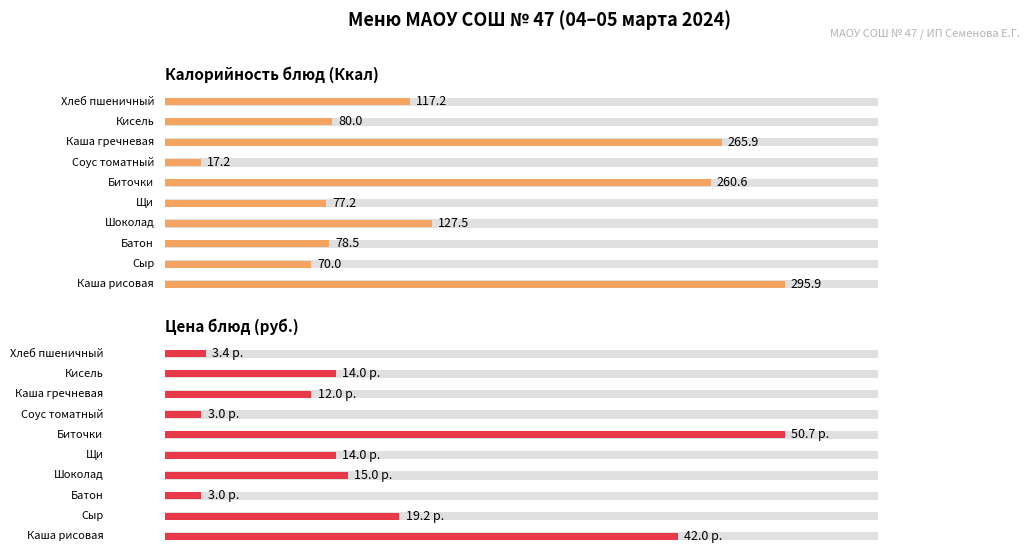

How many data points in Ккал are less than 117?

5